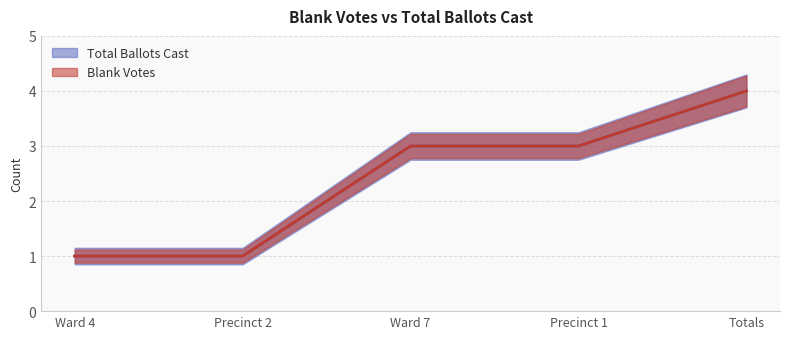

What is the label of the 4th point from the right?

Precinct 2